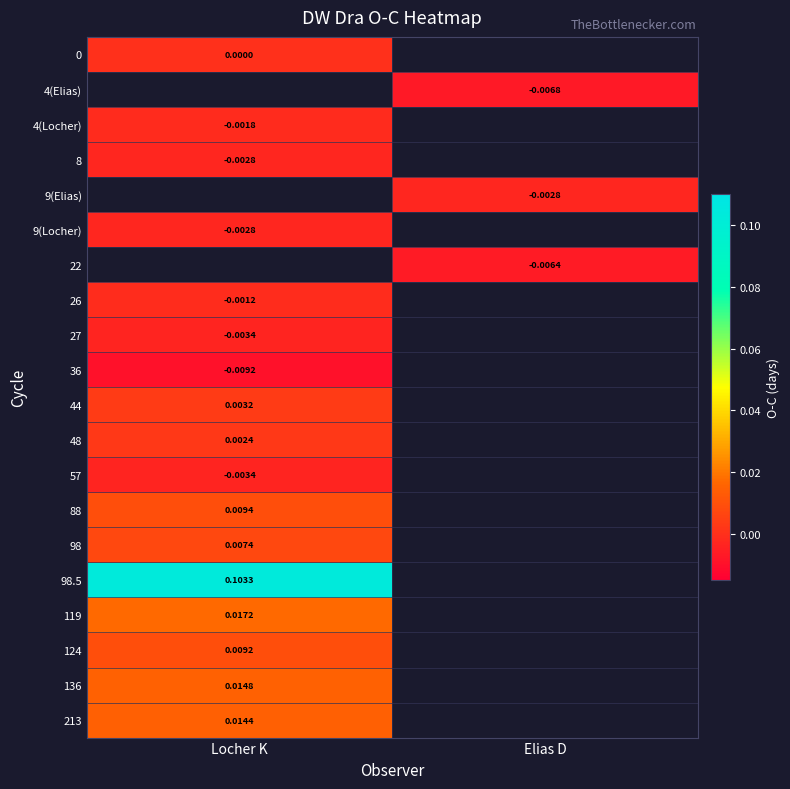

Where is 48 nearest to the value 0?

Locher K